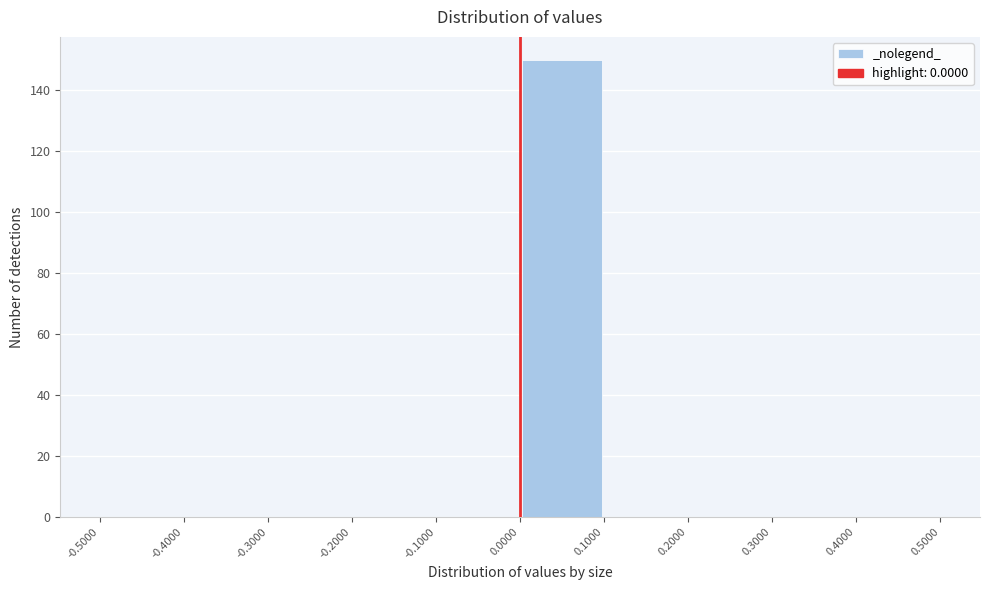

Which range on the x-axis has the tallest bar?

0.0000 to 0.1000